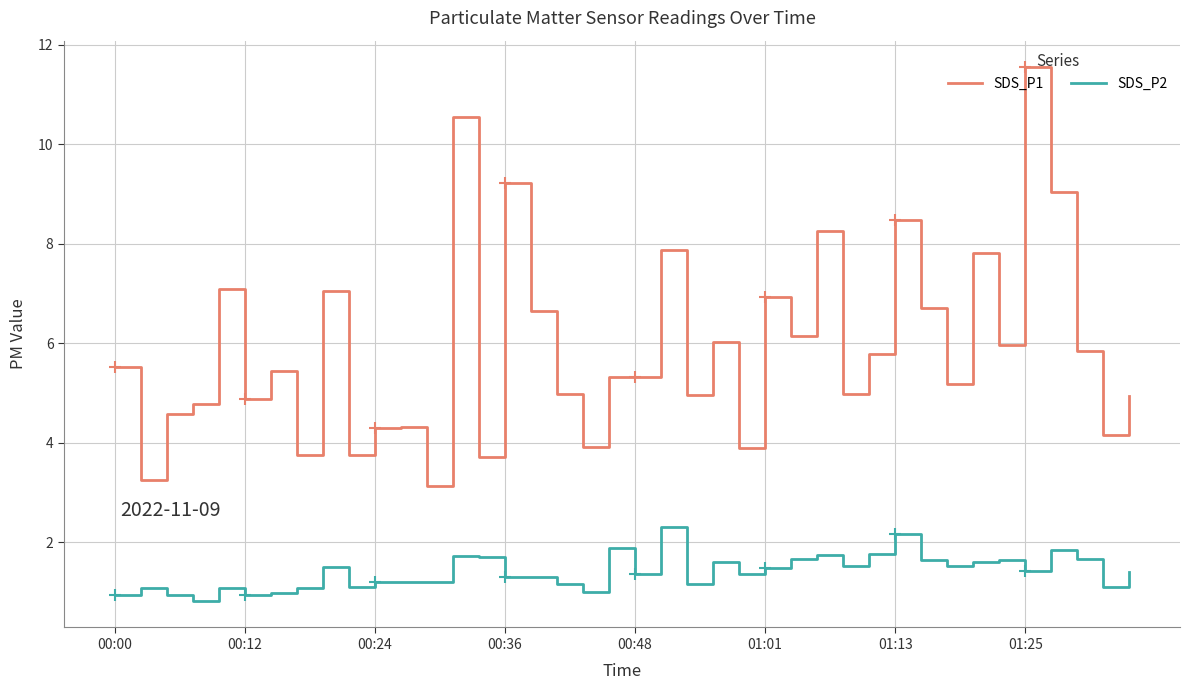

What is the average value of the SDS_P2 series?

1.4